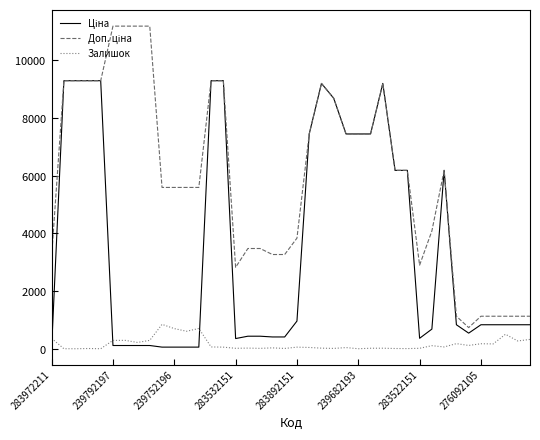

Does the chart have visible grid lines?

No